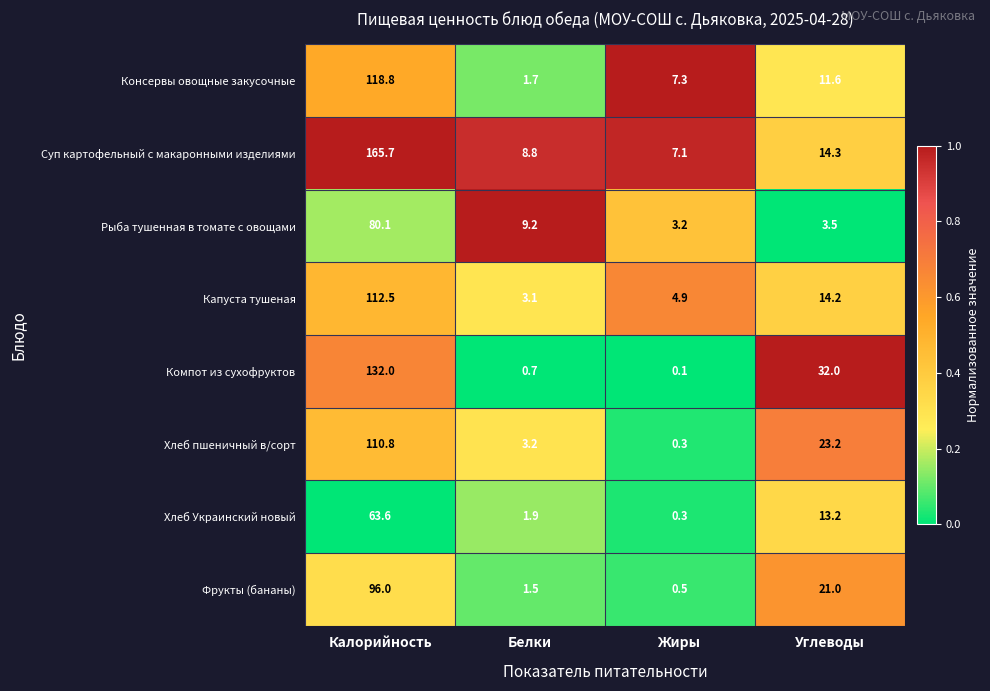

Which series has the largest range (max minus min)?

Суп картофельный с макаронными изделиями